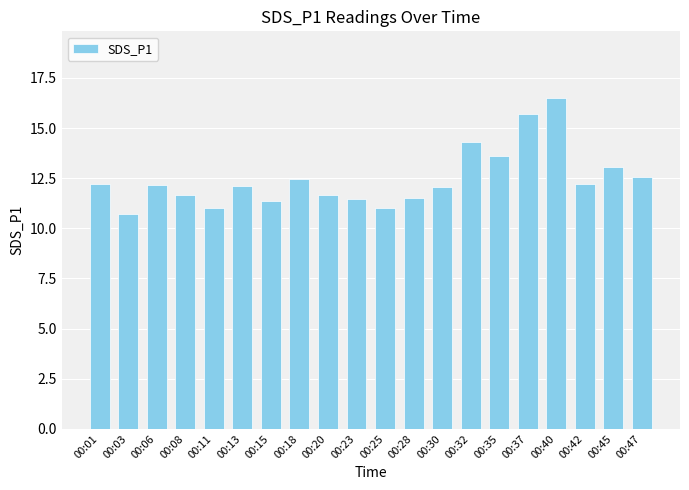

How many bars are there in total?

20